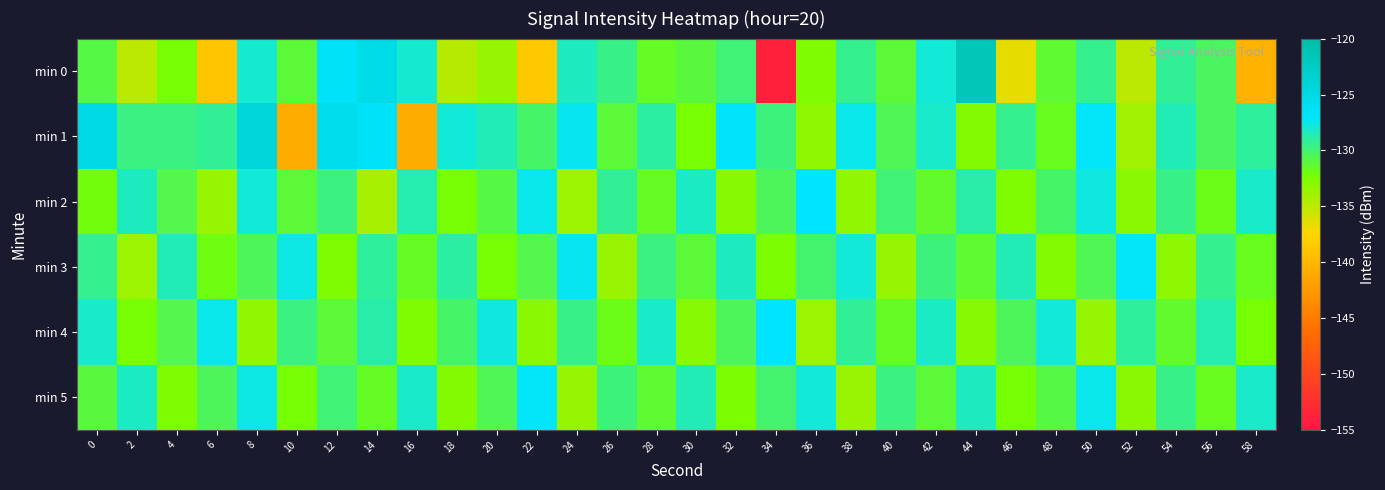

Which category has the highest value across all series?

44